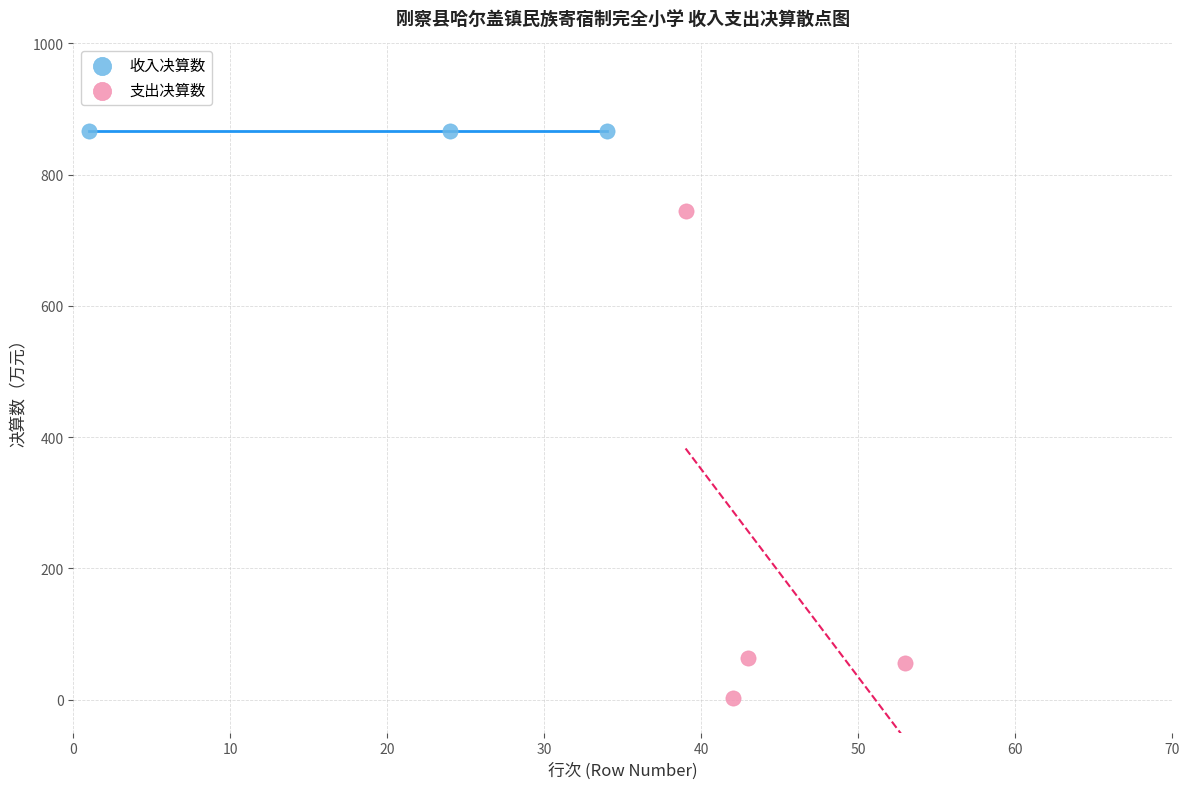

Which series contains the lowest Y value?

支出决算数